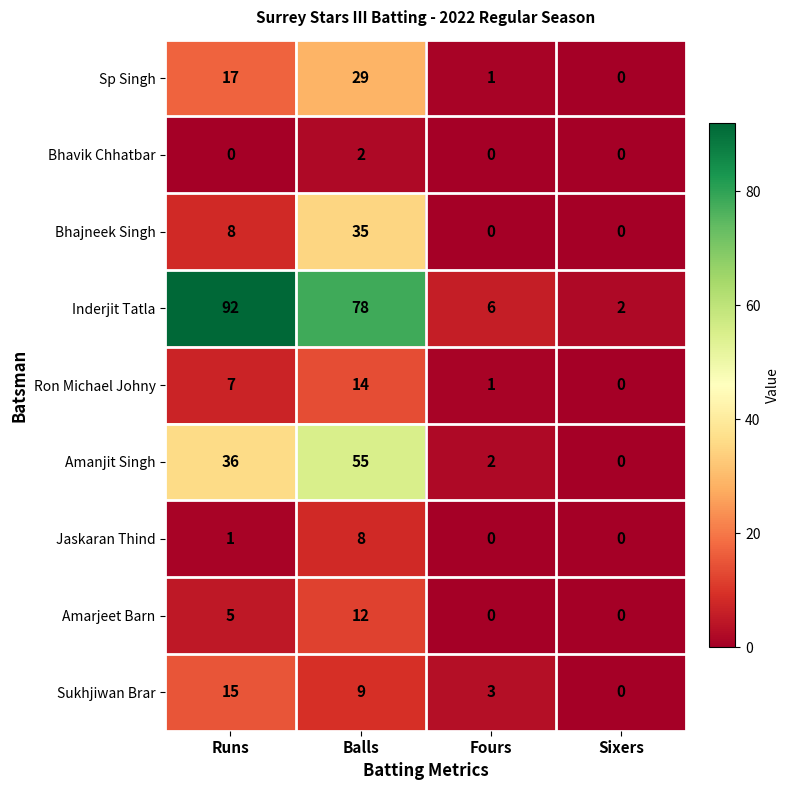

At how many categories does at least one series exceed 62?

2